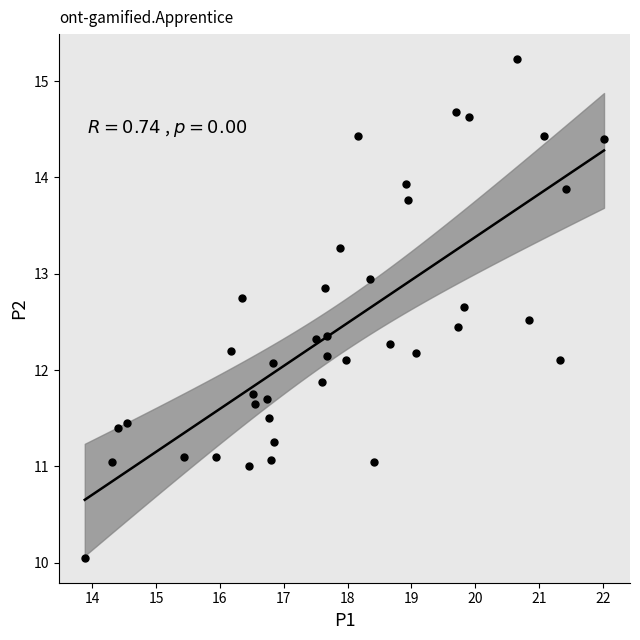

What is the range of Y values (max minus min)?

5.2